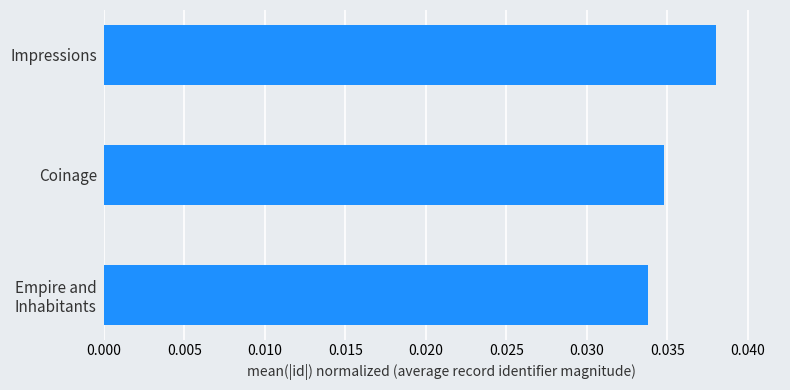

How many values are between 0 and 1?

3